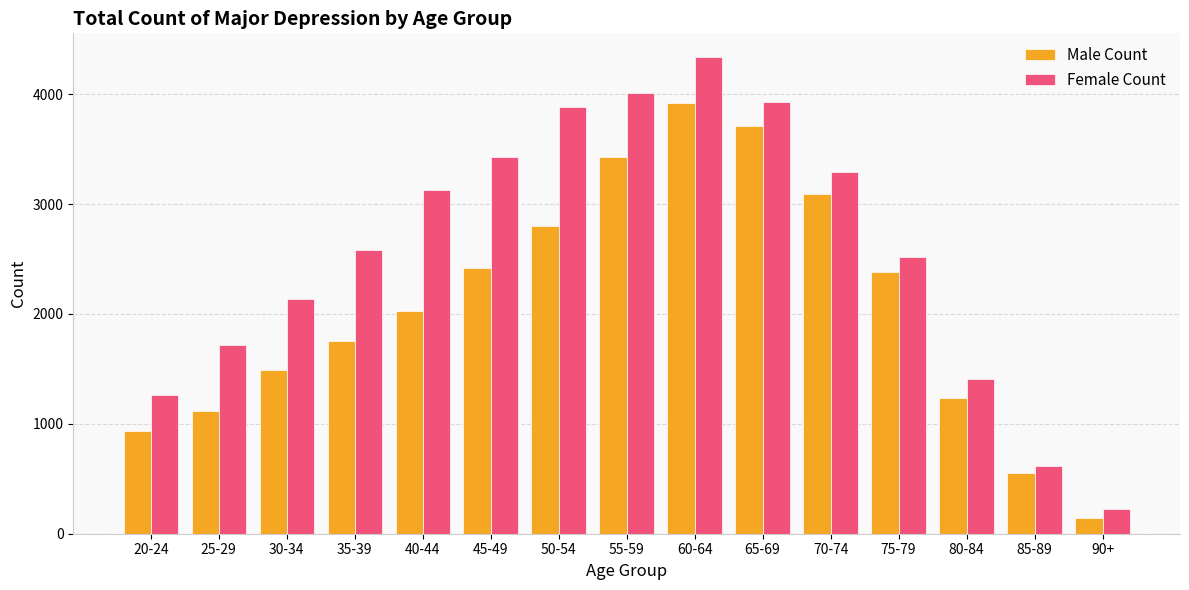

What is the average value of the Male Count series?

2067